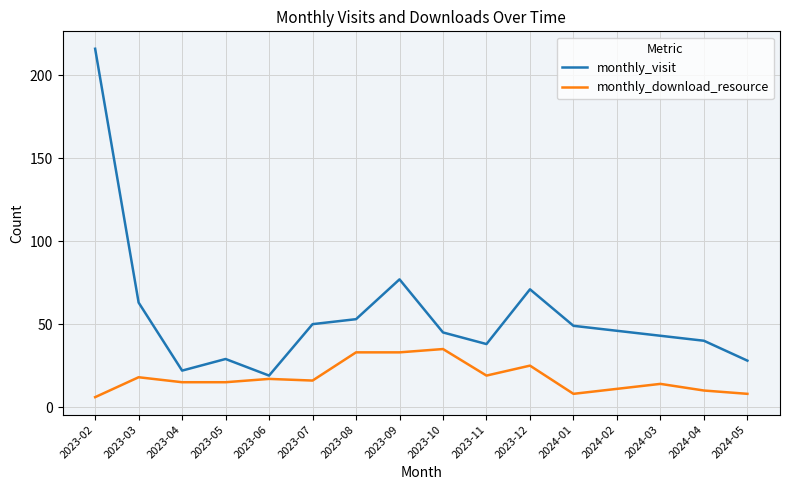

Does the chart display data point markers on the line(s)?

No